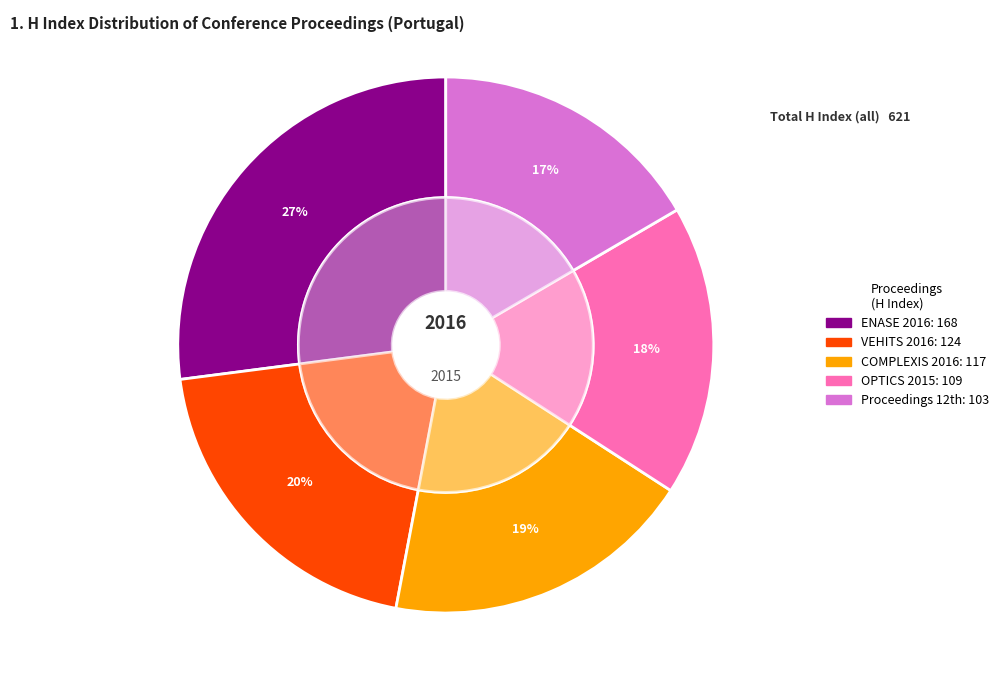

Combined, do ENASE 2016 and COMPLEXIS 2016 account for over 50%?

No